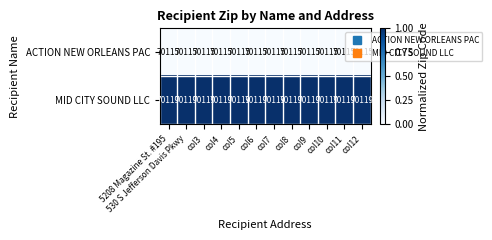

List the series in order of their overall mean, highest first.

MID CITY SOUND LLC, ACTION NEW ORLEANS PAC